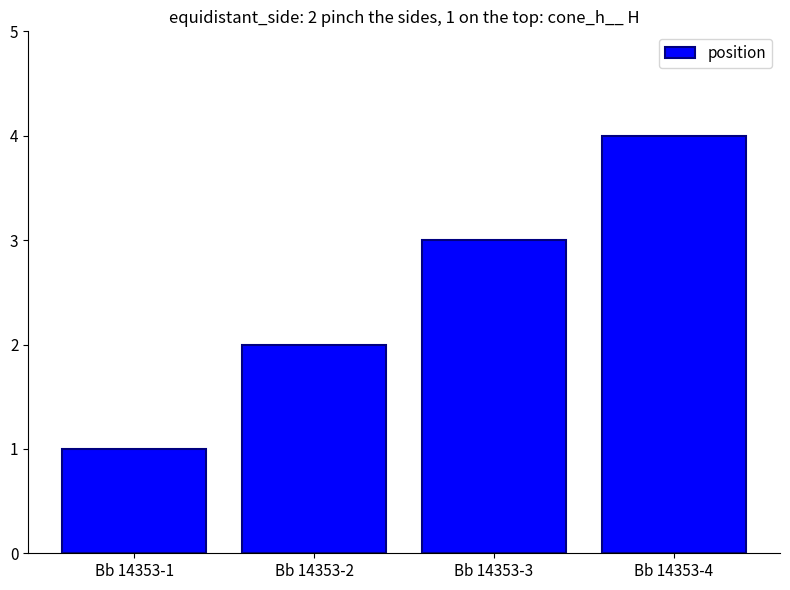

List the labels in order of value, smallest first.

Bb 14353-1, Bb 14353-2, Bb 14353-3, Bb 14353-4